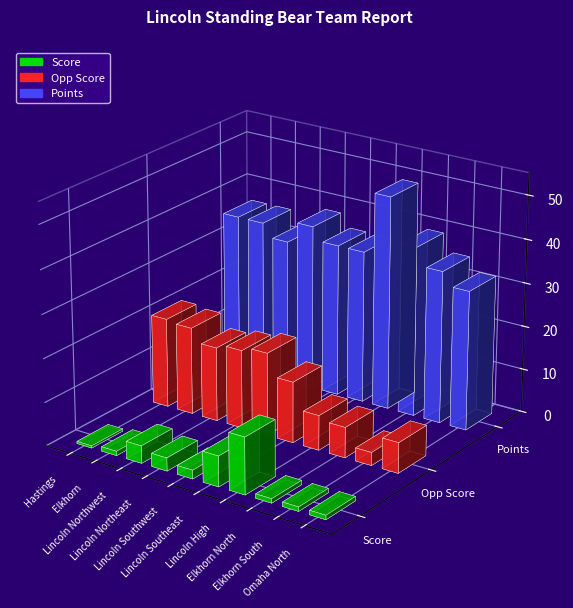

Is it true that Score equals 0.5 at Hastings?

True